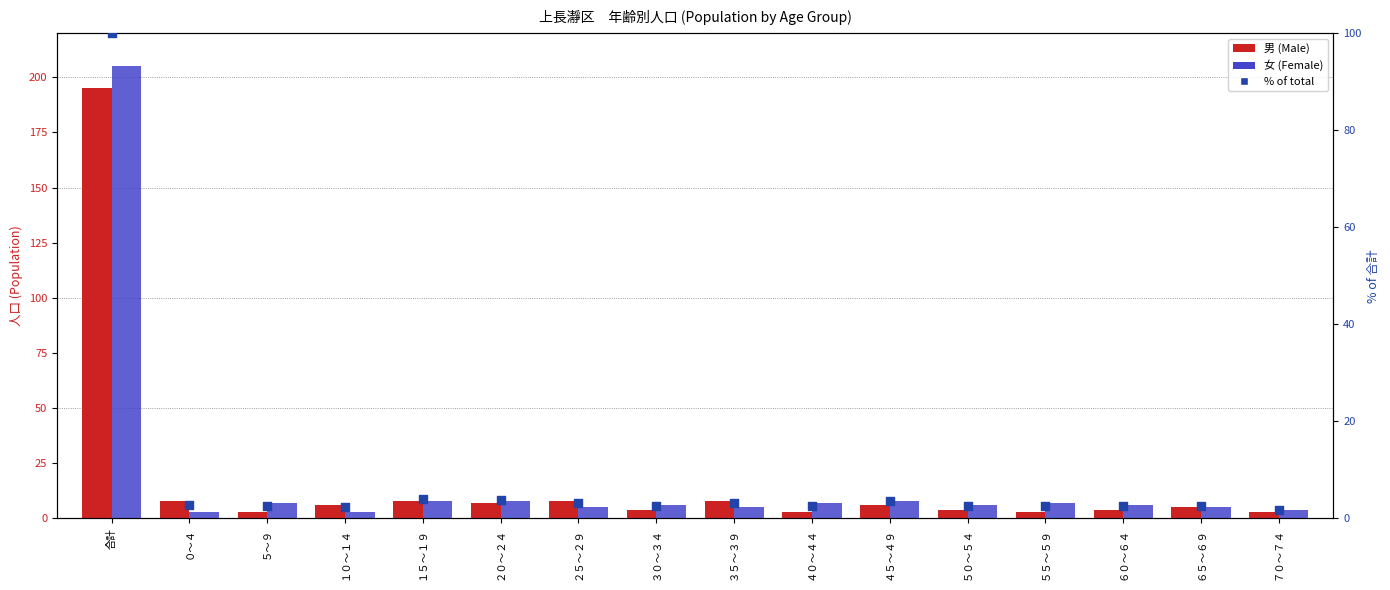

What are all the series names shown in the legend?

男 (Male), 女 (Female), % of total